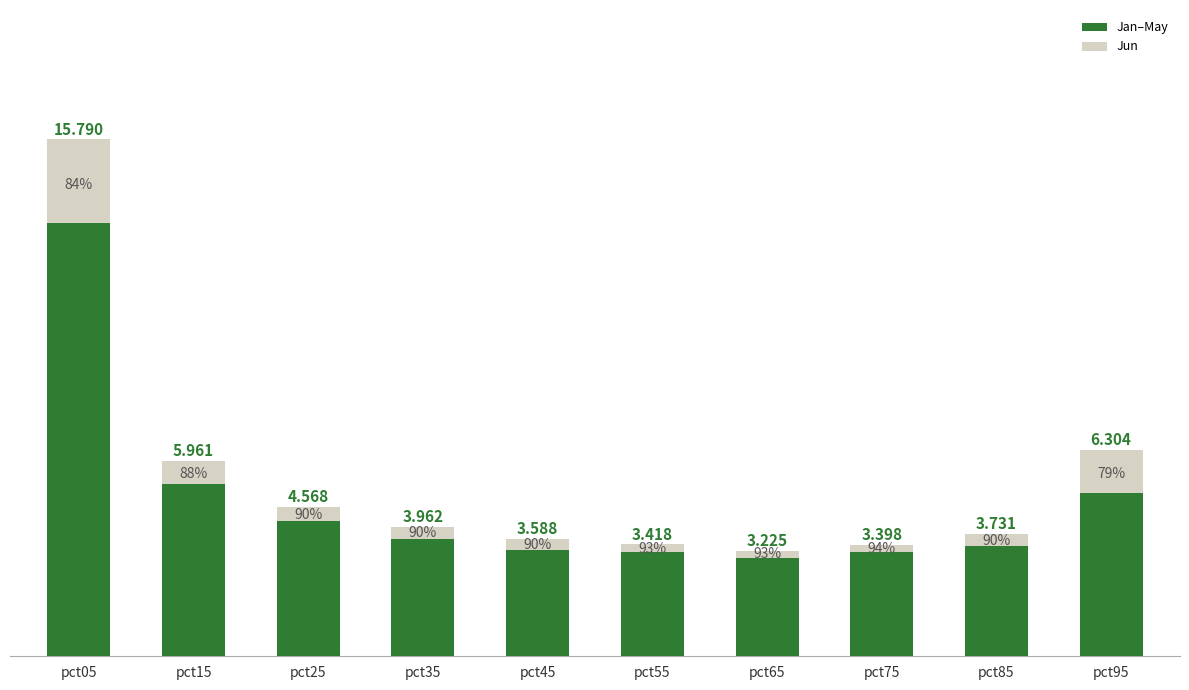

What are all the series names shown in the legend?

Jan–May, Jun